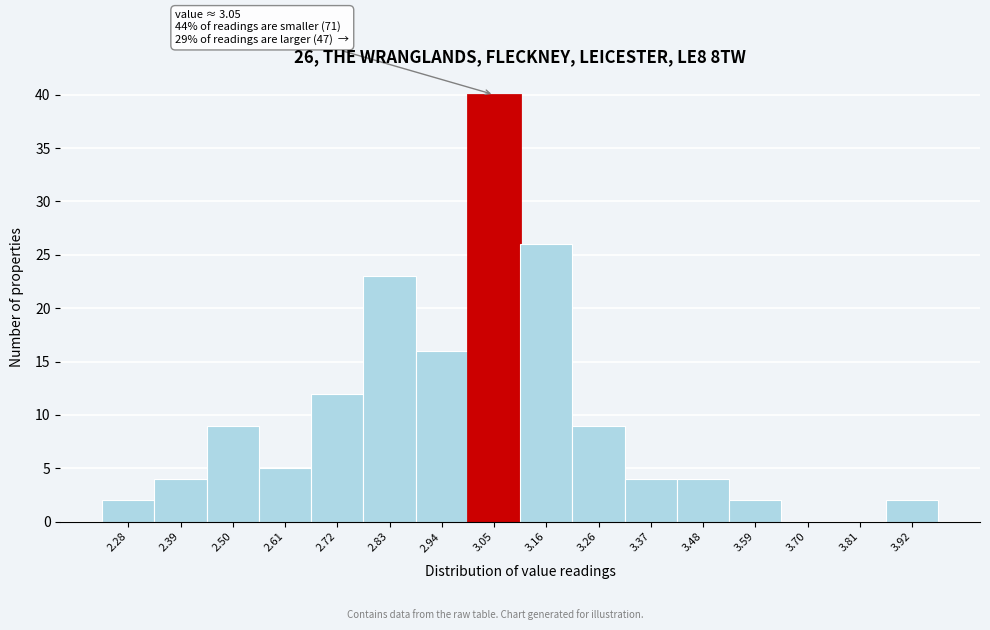

Reading right to left, what are all the values shown in this chart?

3.92=2	3.81=0	3.70=0	3.59=2	3.48=4	3.37=4	3.26=9	3.16=26	3.05=40	2.94=16	2.83=23	2.72=12	2.61=5	2.50=9	2.39=4	2.28=2